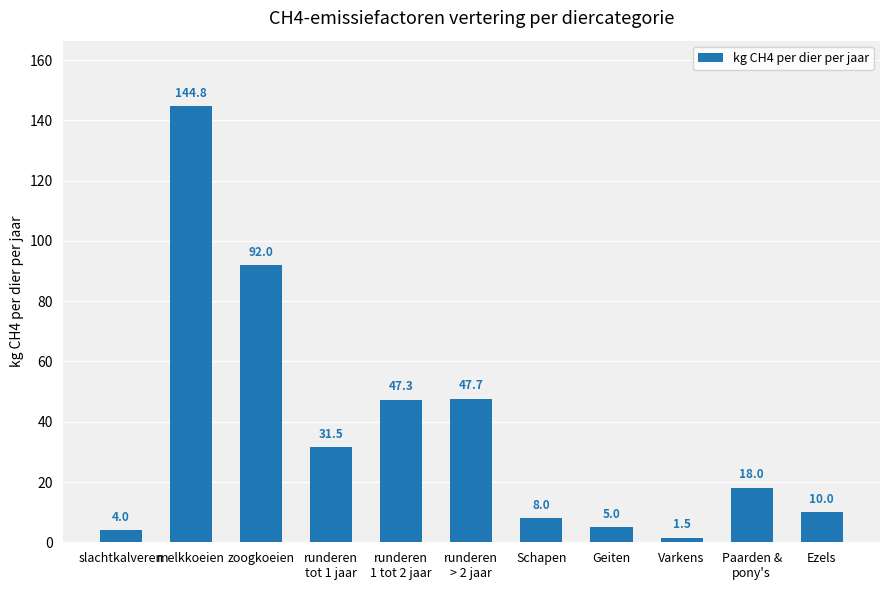

The chart shows a value of 92.0 at zoogkoeien. True or false?

True